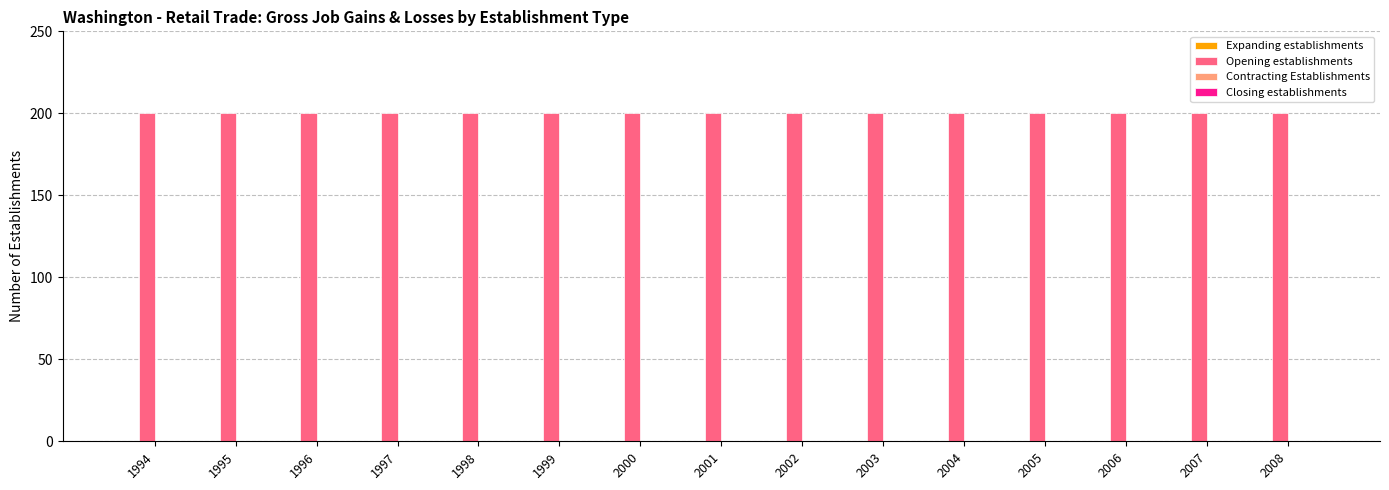

What is the spread (max minus min) of values at 2003?

200